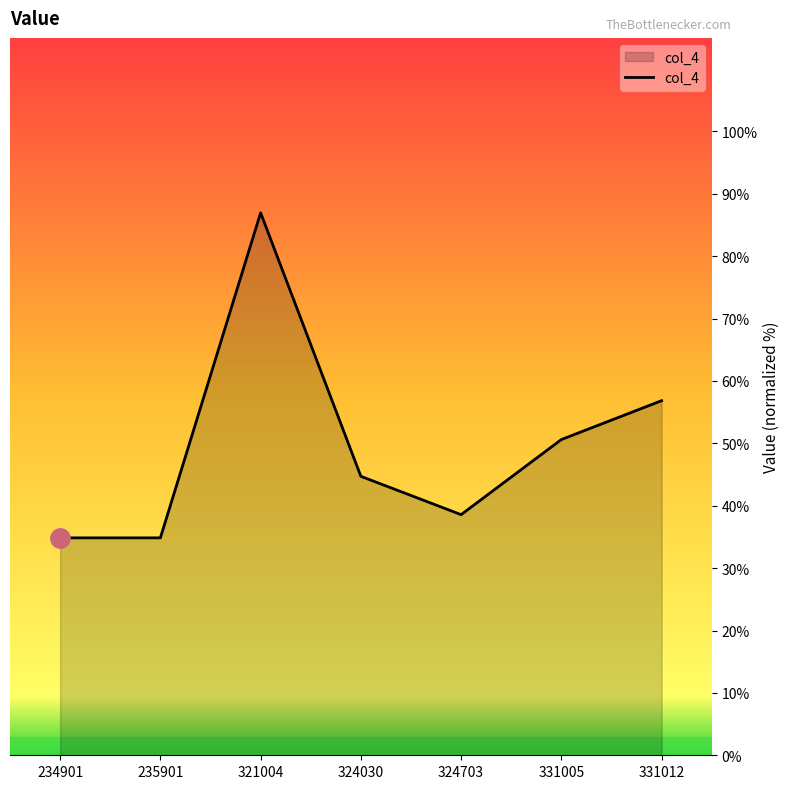

True or false: the data shows 43.6 at 321004.

False